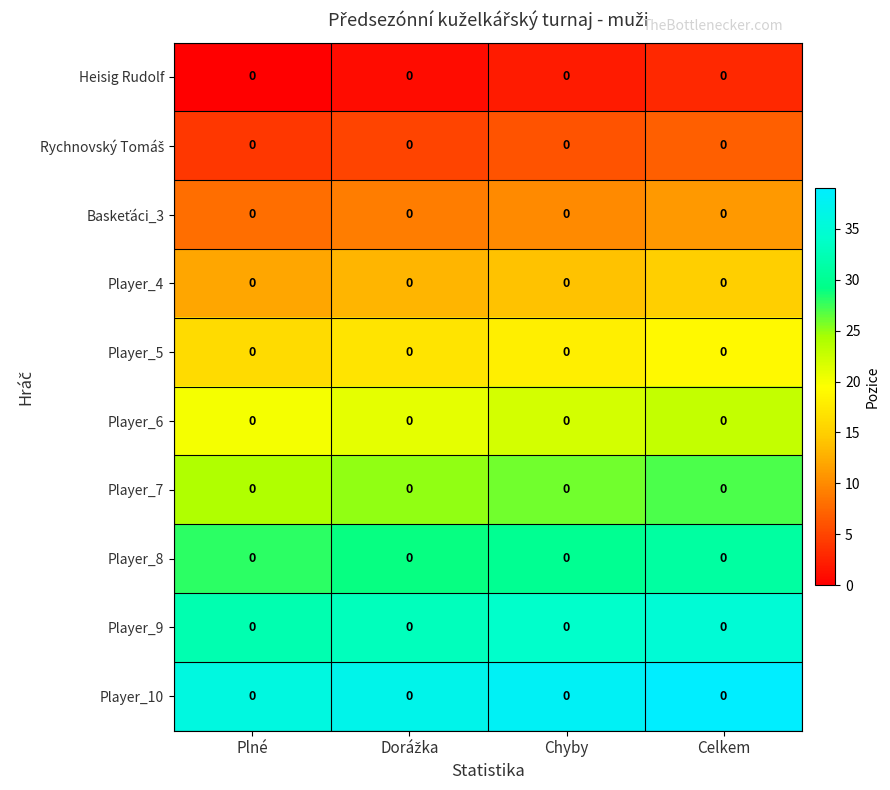

The value of Player_7 at Chyby is 26. True or false?

True